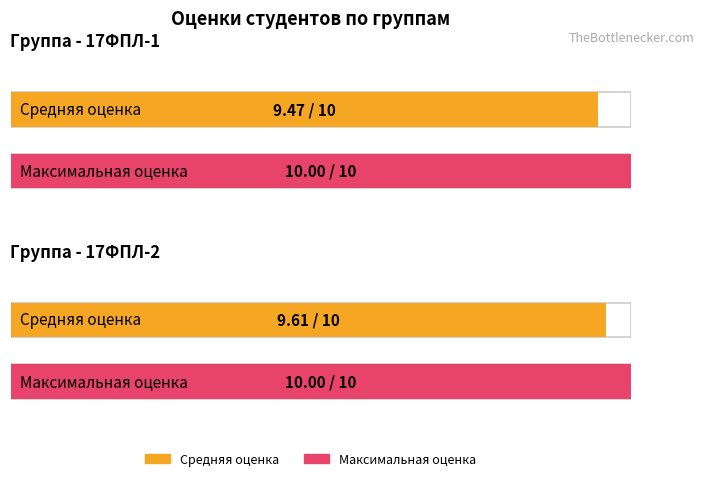

True or false: Максимальная оценка has a value of 3.7 at 17ФПЛ-1.

False